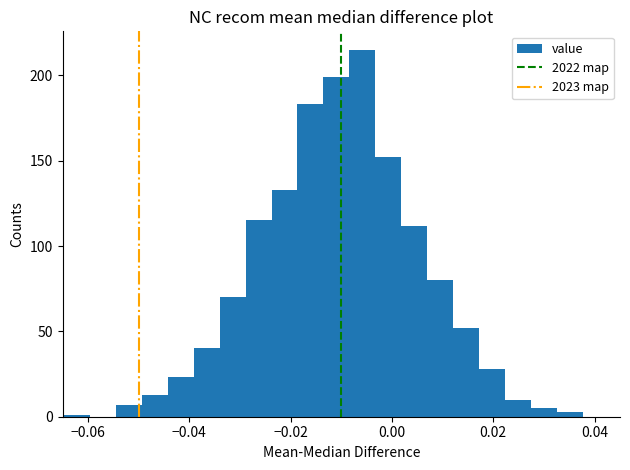

Read against the x-axis, roughly where is the centre of the tallest bar?

-0.006